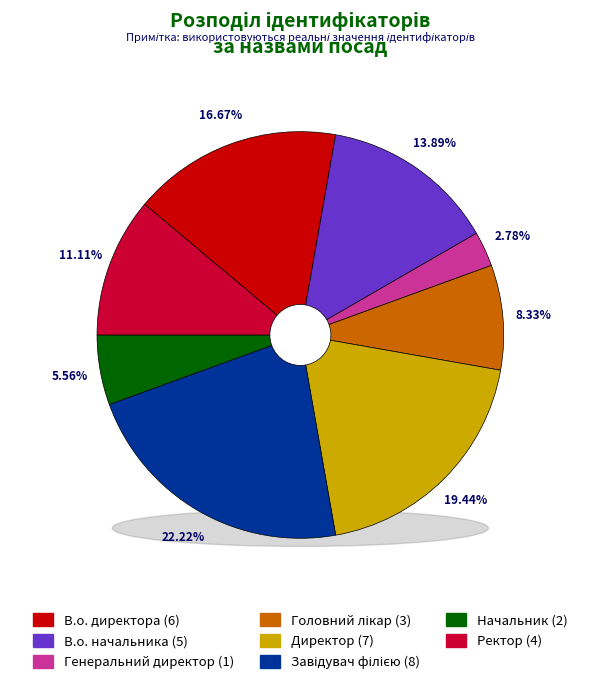

What is the largest slice in the pie chart?

Завідувач філією